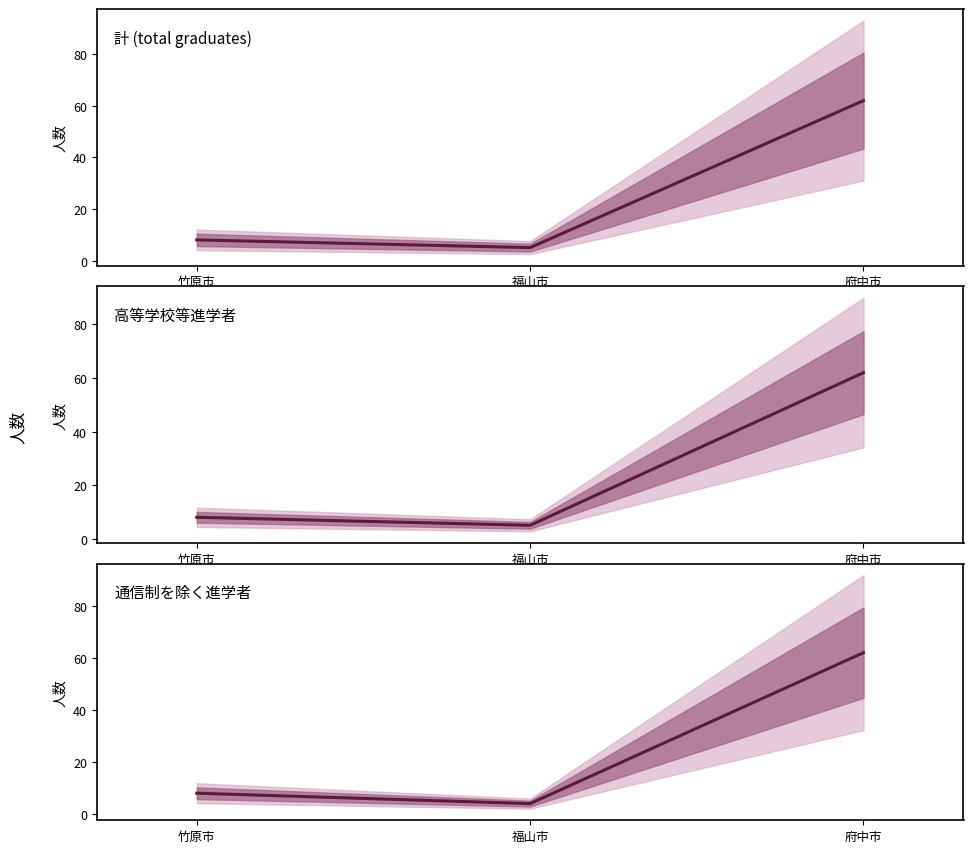

At which category is the sum across all series the highest?

府中市